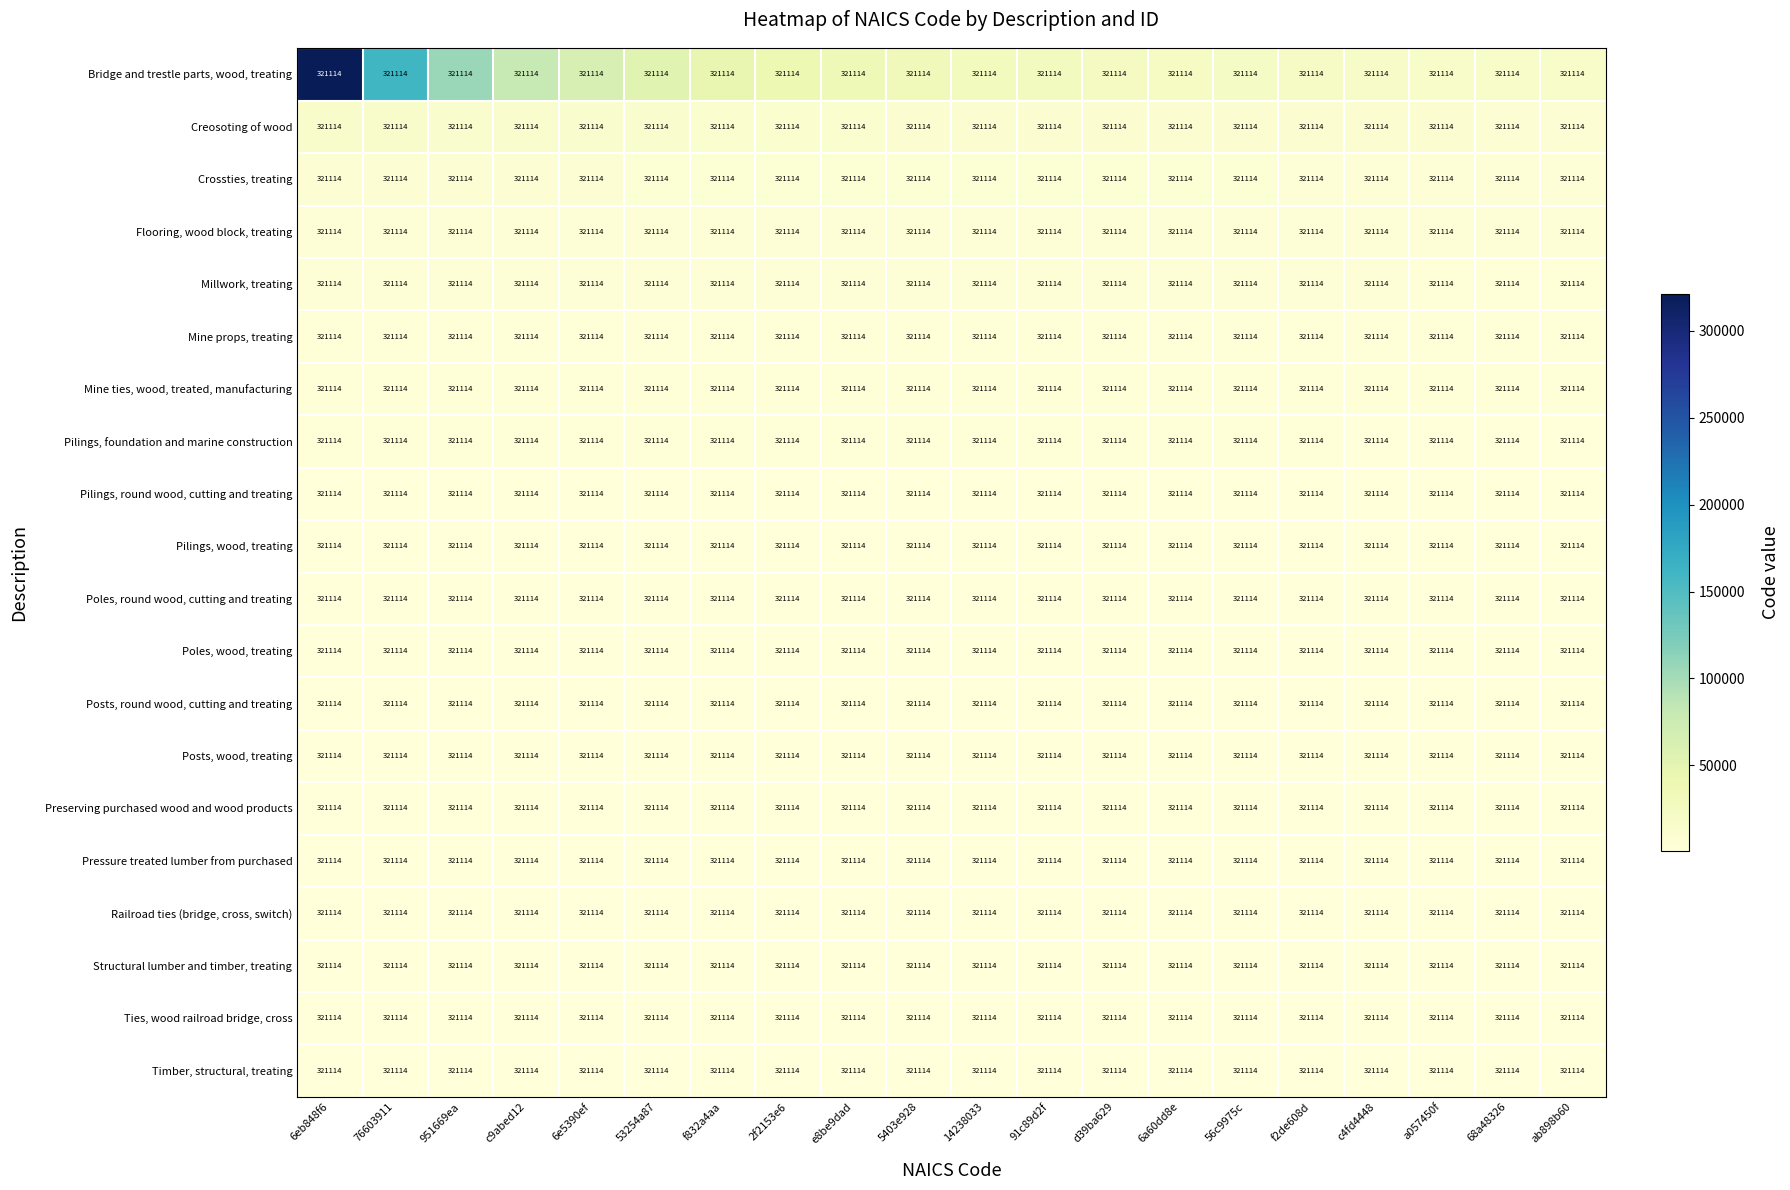

Where is Timber, structural, treating nearest to the value 822?

14238033